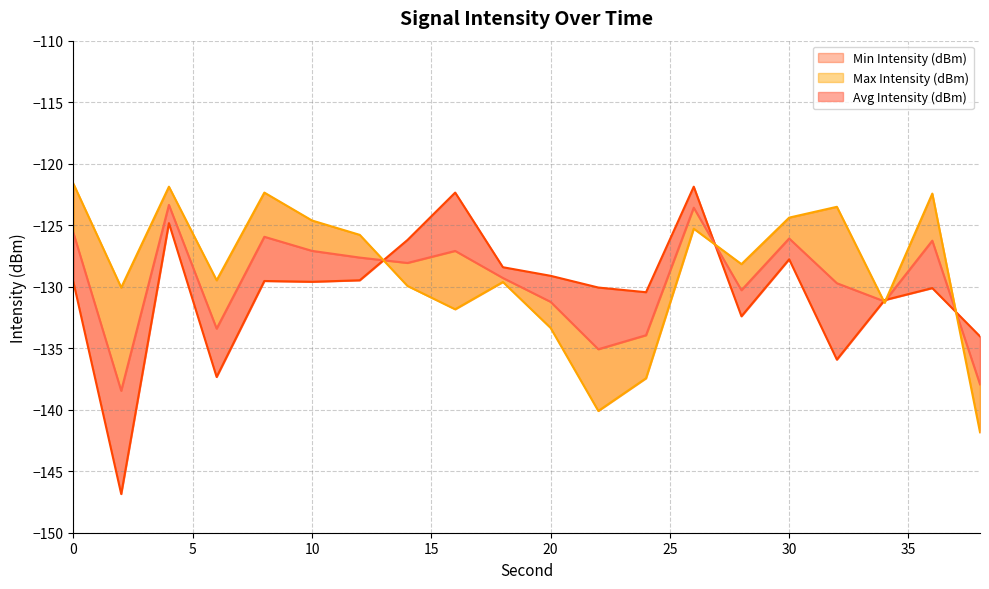

True or false: Avg Intensity (dBm) has more than 2 interior local peaks.

True